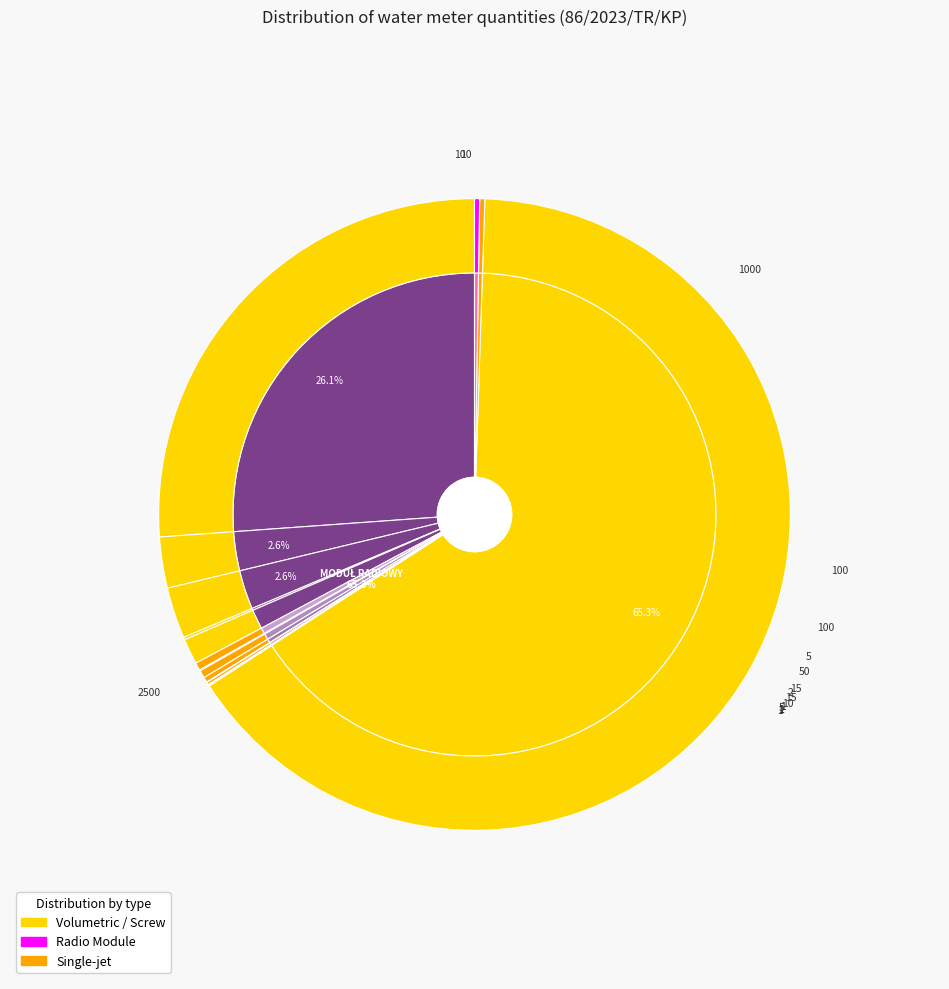

Does any single category account for the majority?

Yes